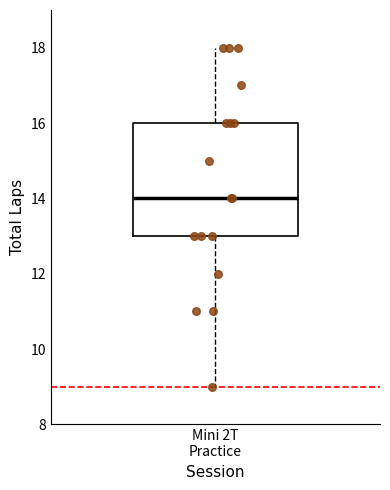

Where is the upper edge of the box for Mini 2T Practice on the y-axis? The values are not printed on the chart, so give them approximately, as read against the axis.

16